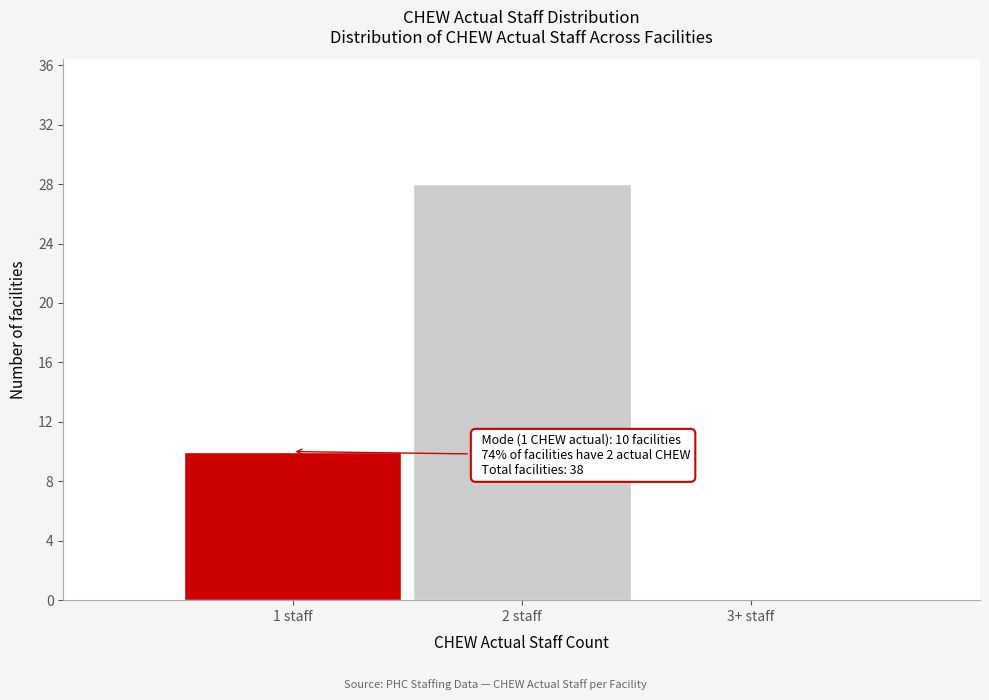

Reading right to left, list all the values displayed in this chart.

3+ staff=0	2 staff=28	1 staff=10